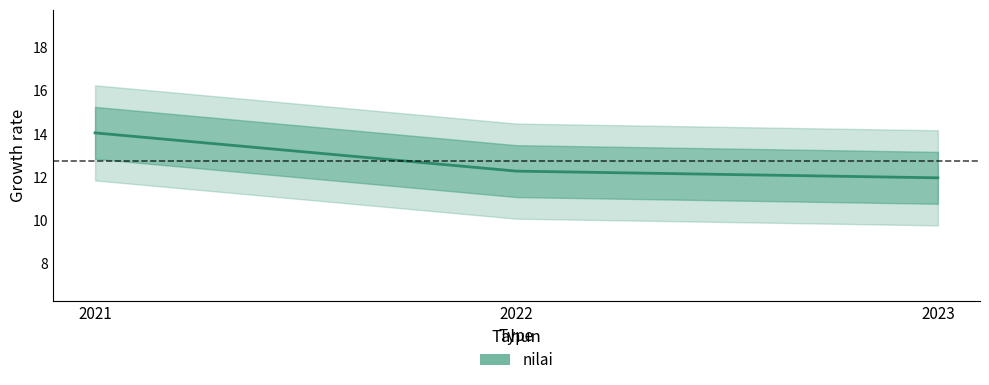

What is the sum of the values at 2022 and 2021?

26.3